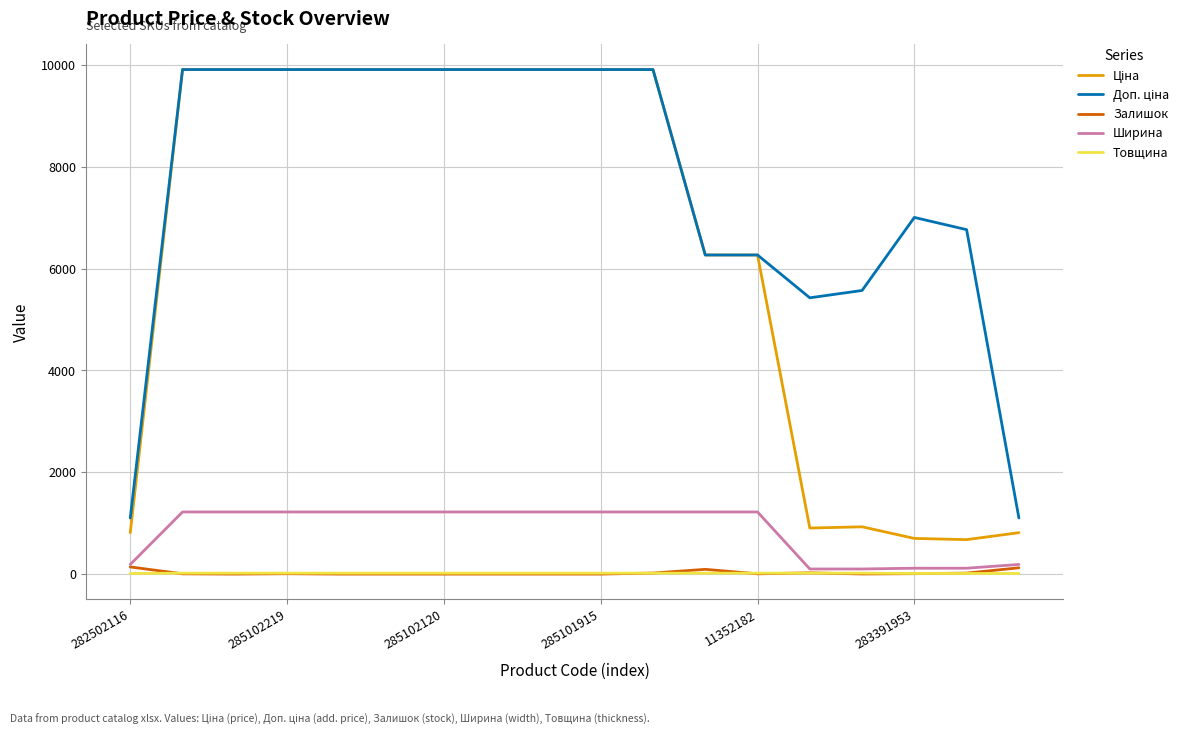

What is the greatest value displayed?

9908.5